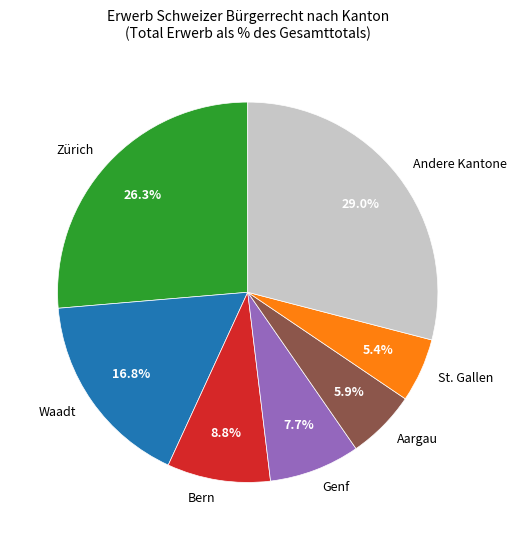

How many slices are in this pie chart?

7